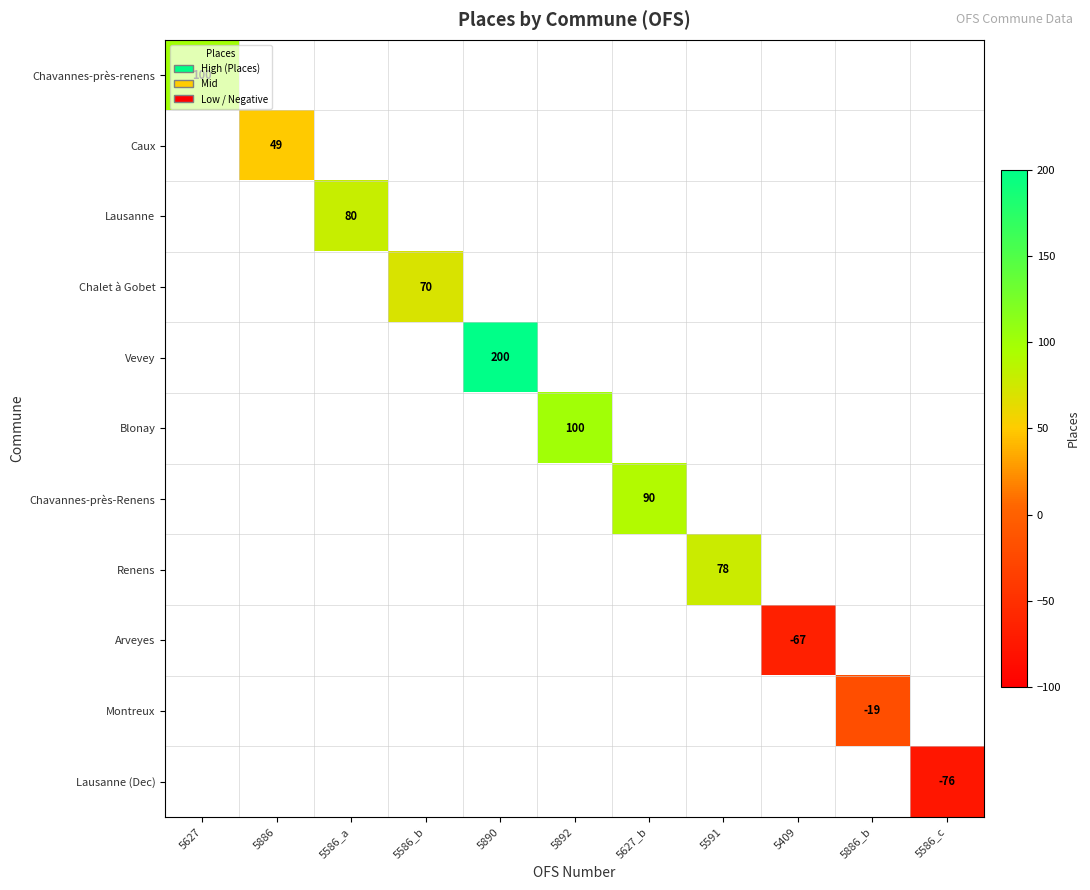

The Chavannes-près-Renens series shows 90 at 5627_b. True or false?

True